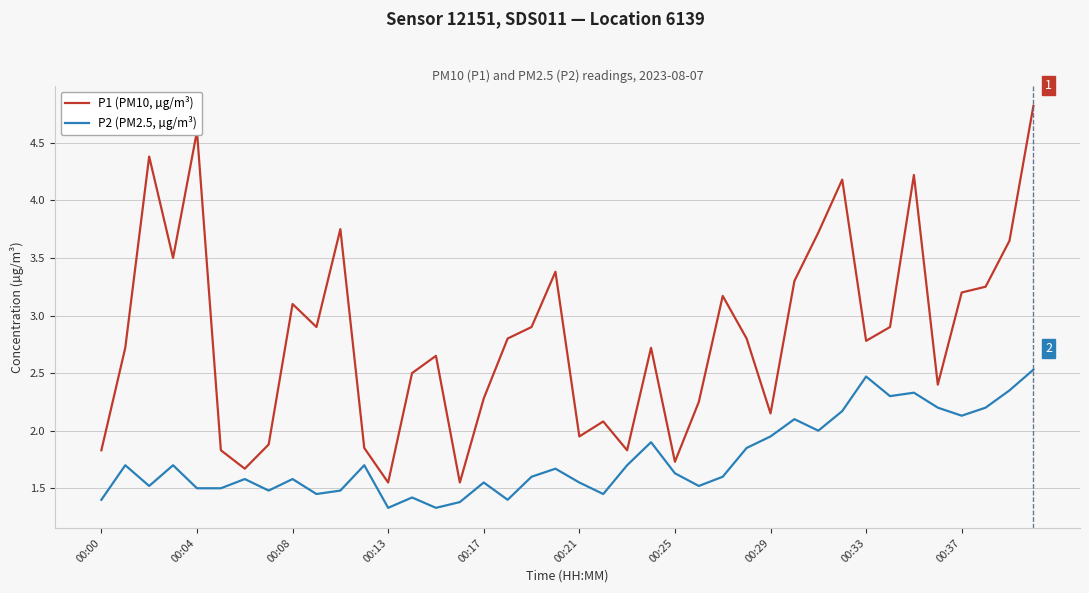

What are all the series names shown in the legend?

P1 (PM10, µg/m³), P2 (PM2.5, µg/m³)